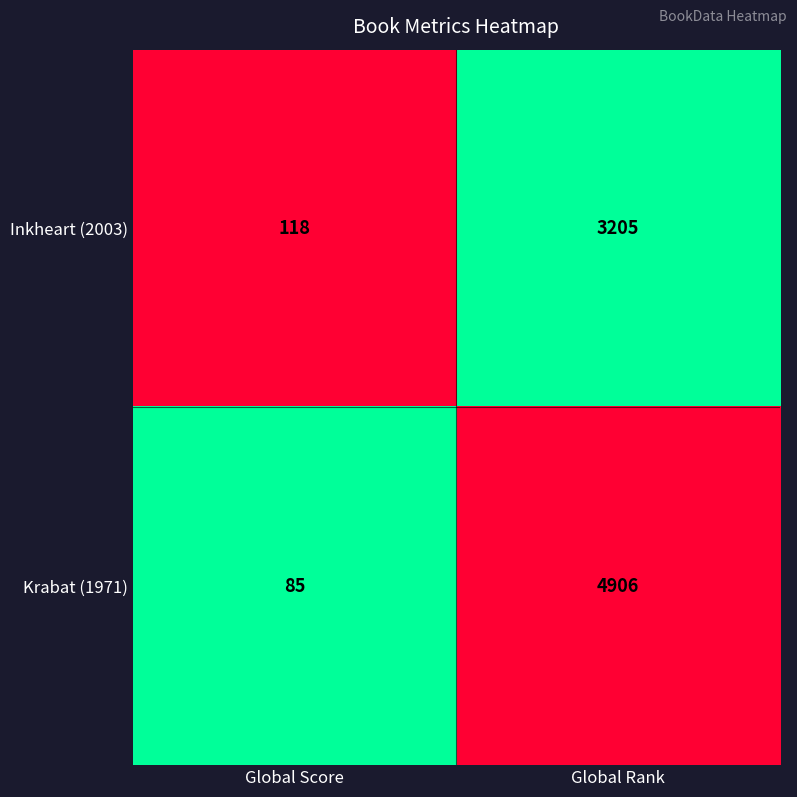

Which series has the largest total across all categories?

Krabat (1971)